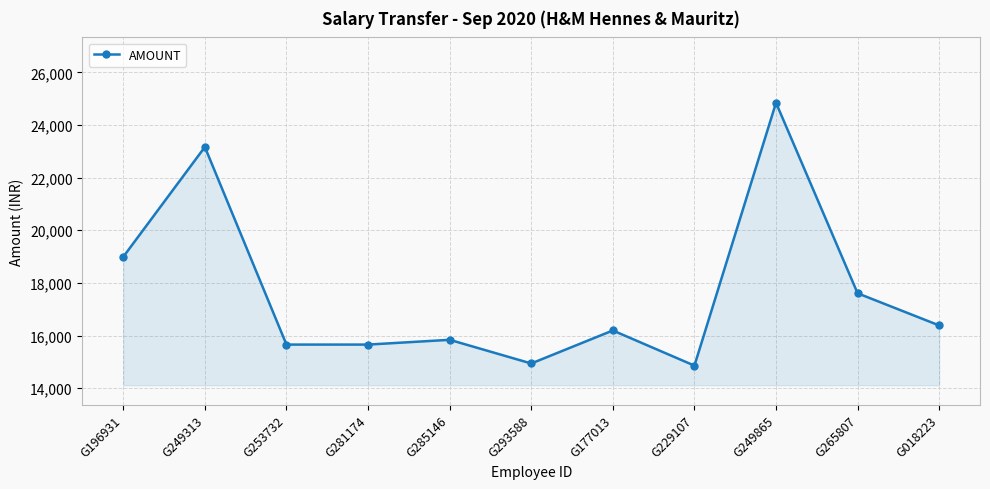

What value does the data have at G229107?

14856